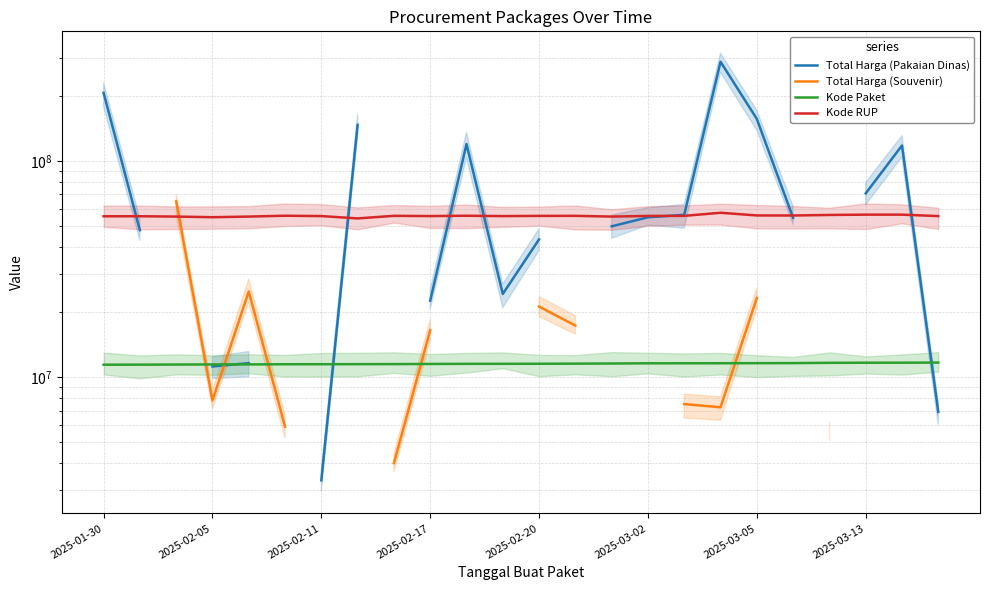

What is the average value of the Kode Paket series?

11533811.3